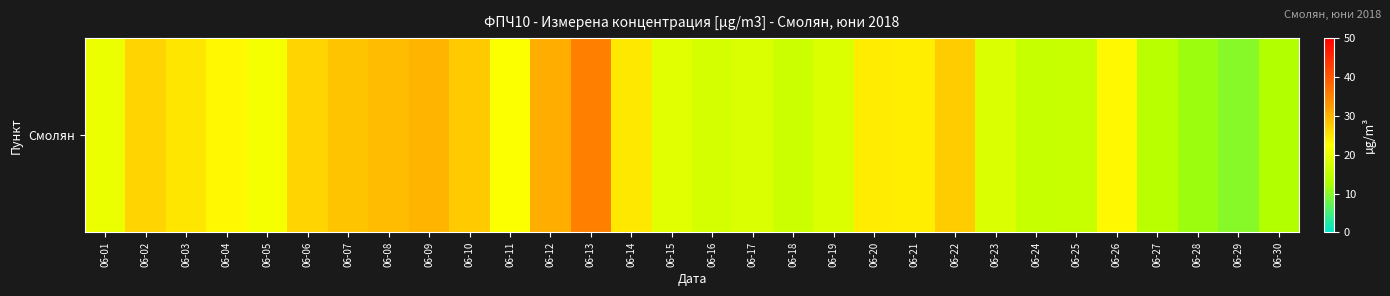

What is the maximum value shown in the chart?

35.3